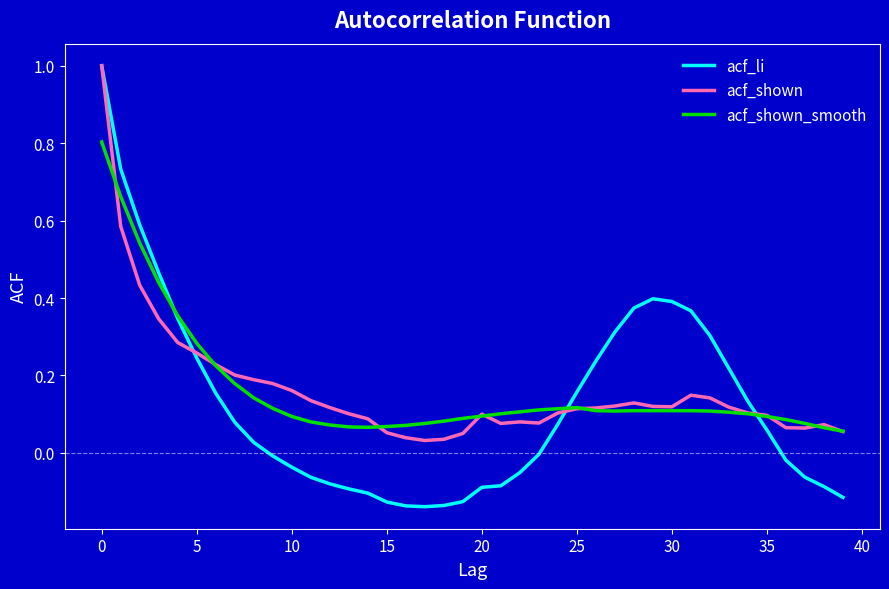

What is the greatest value displayed?

1.0